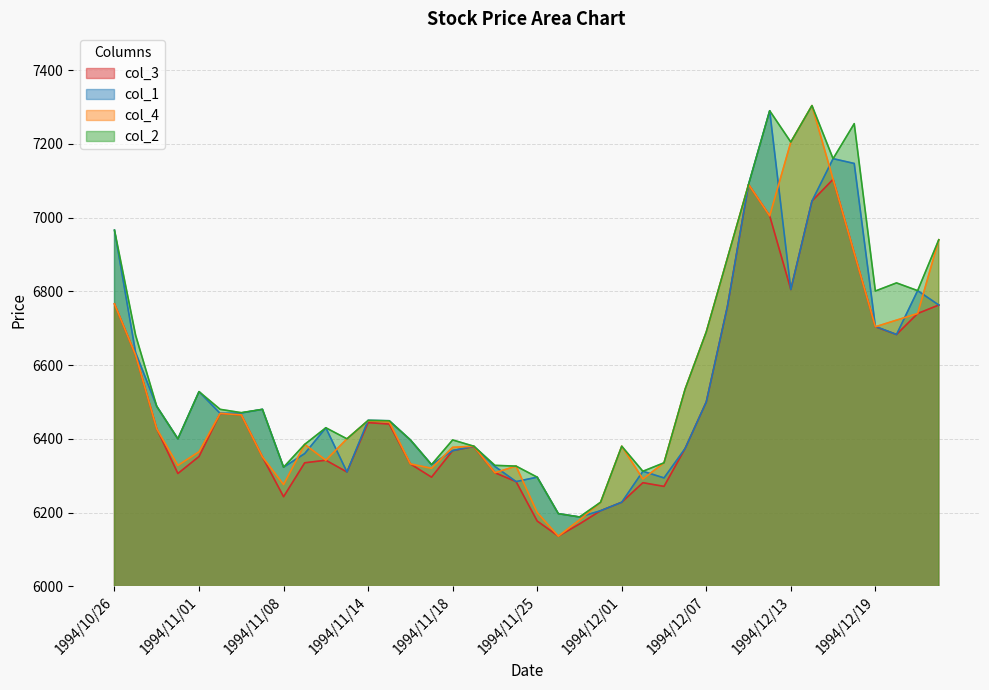

Reading left to right, what are all the values shown in this chart?

col_3: 1994/10/26=6766	1994/10/27=6627	1994/10/28=6427	1994/10/31=6306	1994/11/01=6352	1994/11/02=6469	1994/11/04=6465	1994/11/07=6351	1994/11/08=6243	1994/11/09=6335	1994/11/10=6342	1994/11/11=6310	1994/11/14=6444	1994/11/15=6440	1994/11/16=6332	1994/11/17=6296	1994/11/18=6368	1994/11/21=6379	1994/11/22=6308	1994/11/24=6284	1994/11/25=6177	1994/11/28=6136	1994/11/29=6169	1994/11/30=6205	1994/12/01=6228	1994/12/02=6281	1994/12/05=6271	1994/12/06=6374	1994/12/07=6500	1994/12/08=6759	1994/12/09=7090	1994/12/12=7005	1994/12/13=6805	1994/12/14=7045	1994/12/15=7104	1994/12/16=6904	1994/12/19=6704	1994/12/20=6683	1994/12/21=6740	1994/12/22=6763
col_1: 1994/10/26=6966	1994/10/27=6634	1994/10/28=6488	1994/10/31=6400	1994/11/01=6528	1994/11/02=6469	1994/11/04=6470	1994/11/07=6480	1994/11/08=6323	1994/11/09=6360	1994/11/10=6430	1994/11/11=6310	1994/11/14=6450	1994/11/15=6449	1994/11/16=6397	1994/11/17=6330	1994/11/18=6368	1994/11/21=6380	1994/11/22=6325	1994/11/24=6284	1994/11/25=6296	1994/11/28=6197	1994/11/29=6188	1994/11/30=6205	1994/12/01=6228	1994/12/02=6312	1994/12/05=6294	1994/12/06=6374	1994/12/07=6500	1994/12/08=6759	1994/12/09=7090	1994/12/12=7290	1994/12/13=6805	1994/12/14=7045	1994/12/15=7160	1994/12/16=7147	1994/12/19=6705	1994/12/20=6683	1994/12/21=6802	1994/12/22=6763
col_4: 1994/10/26=6766	1994/10/27=6627	1994/10/28=6427	1994/10/31=6328	1994/11/01=6365	1994/11/02=6469	1994/11/04=6465	1994/11/07=6351	1994/11/08=6276	1994/11/09=6385	1994/11/10=6342	1994/11/11=6400	1994/11/14=6449	1994/11/15=6446	1994/11/16=6332	1994/11/17=6320	1994/11/18=6377	1994/11/21=6380	1994/11/22=6308	1994/11/24=6326	1994/11/25=6200	1994/11/28=6136	1994/11/29=6180	1994/11/30=6228	1994/12/01=6380	1994/12/02=6291	1994/12/05=6335	1994/12/06=6535	1994/12/07=6690	1994/12/08=6890	1994/12/09=7090	1994/12/12=7005	1994/12/13=7205	1994/12/14=7304	1994/12/15=7104	1994/12/16=6904	1994/12/19=6704	1994/12/20=6722	1994/12/21=6740	1994/12/22=6940
col_2: 1994/10/26=6966	1994/10/27=6681	1994/10/28=6488	1994/10/31=6400	1994/11/01=6528	1994/11/02=6480	1994/11/04=6471	1994/11/07=6480	1994/11/08=6323	1994/11/09=6385	1994/11/10=6430	1994/11/11=6400	1994/11/14=6450	1994/11/15=6449	1994/11/16=6397	1994/11/17=6330	1994/11/18=6397	1994/11/21=6380	1994/11/22=6328	1994/11/24=6326	1994/11/25=6296	1994/11/28=6197	1994/11/29=6188	1994/11/30=6228	1994/12/01=6380	1994/12/02=6312	1994/12/05=6335	1994/12/06=6535	1994/12/07=6690	1994/12/08=6890	1994/12/09=7090	1994/12/12=7290	1994/12/13=7205	1994/12/14=7304	1994/12/15=7160	1994/12/16=7255	1994/12/19=6801	1994/12/20=6823	1994/12/21=6802	1994/12/22=6940